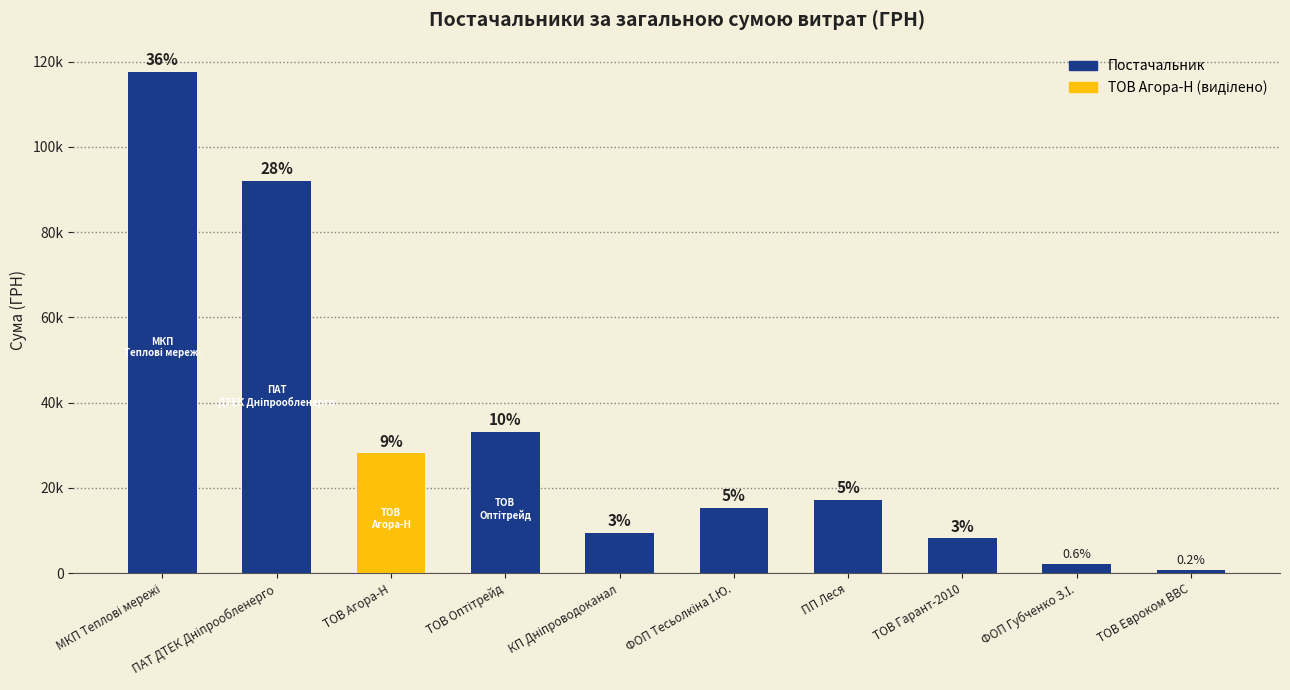

What is the minimum value shown in the chart?

723.6